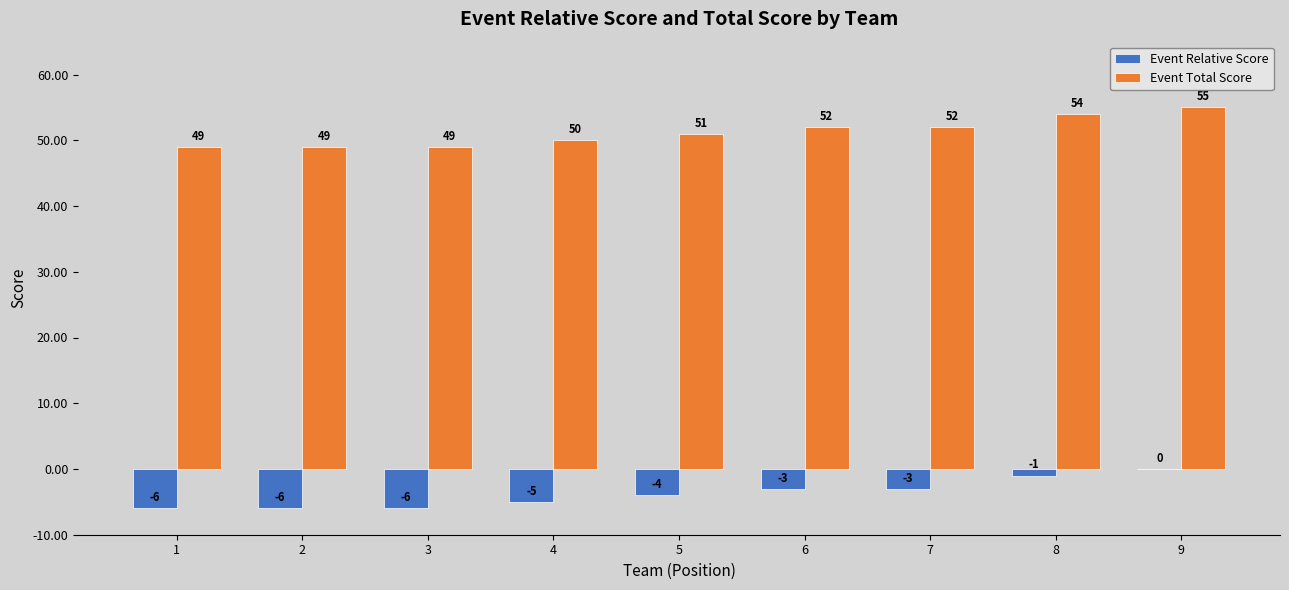

What are all the series names shown in the legend?

Event Relative Score, Event Total Score